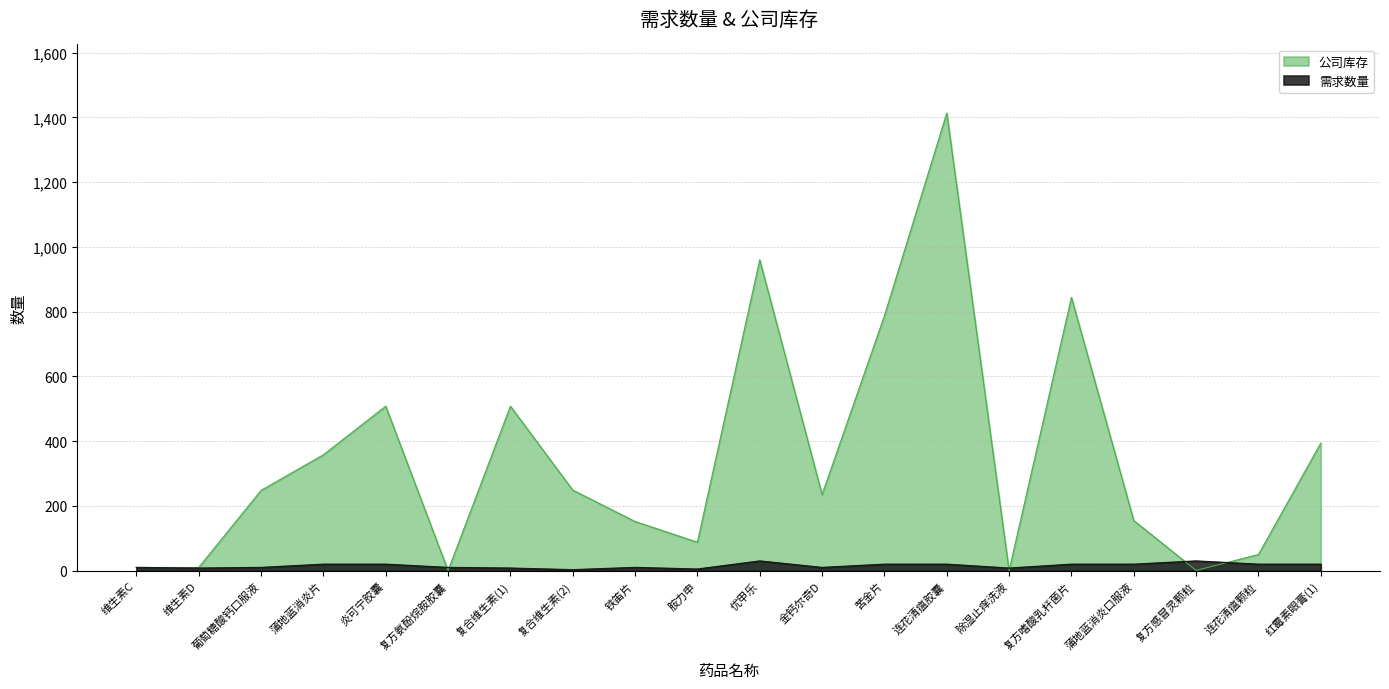

True or false: 公司库存 has more than 2 interior local peaks.

True